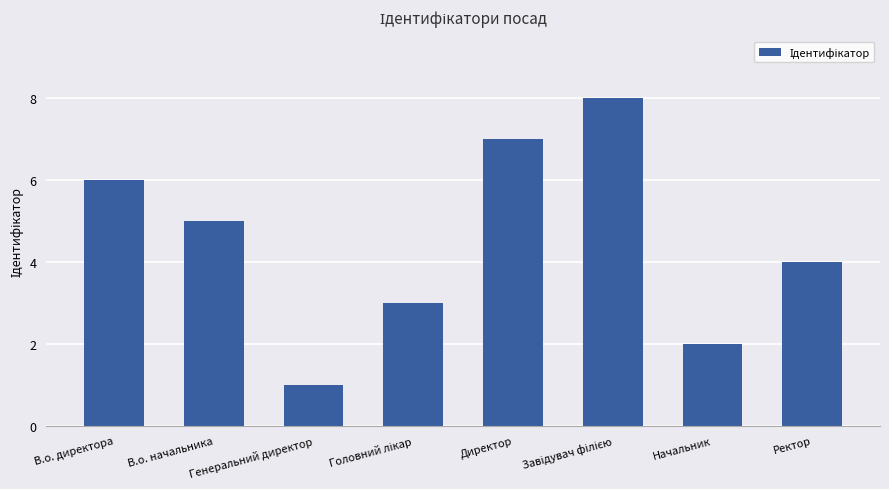

What is the approximate value at В.о. директора?

6